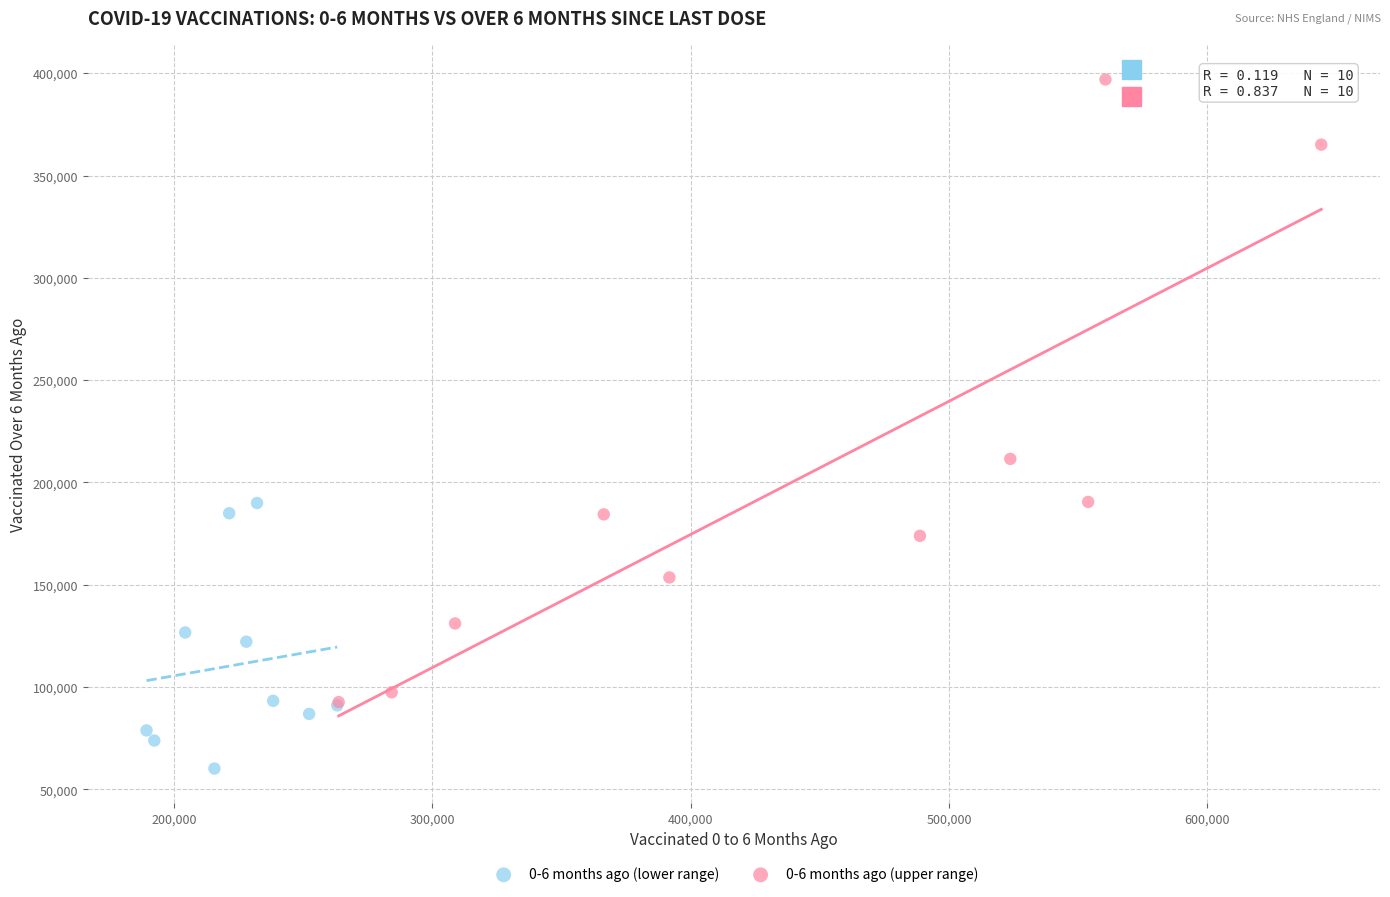

Which series reaches the maximum Y coordinate?

0-6 months ago (upper range)